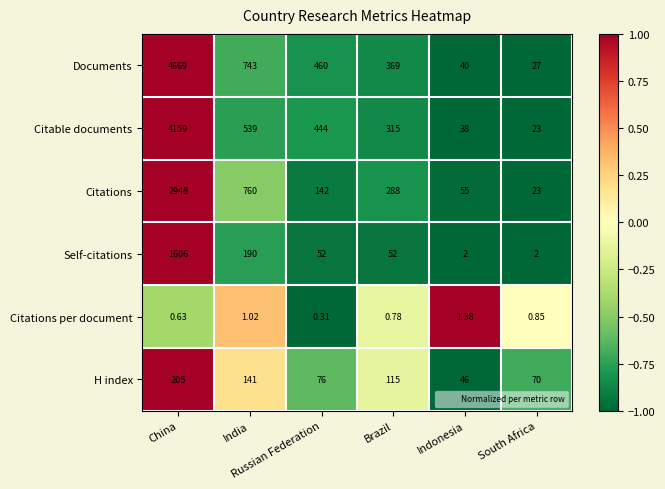

Which series has the largest range (max minus min)?

Documents